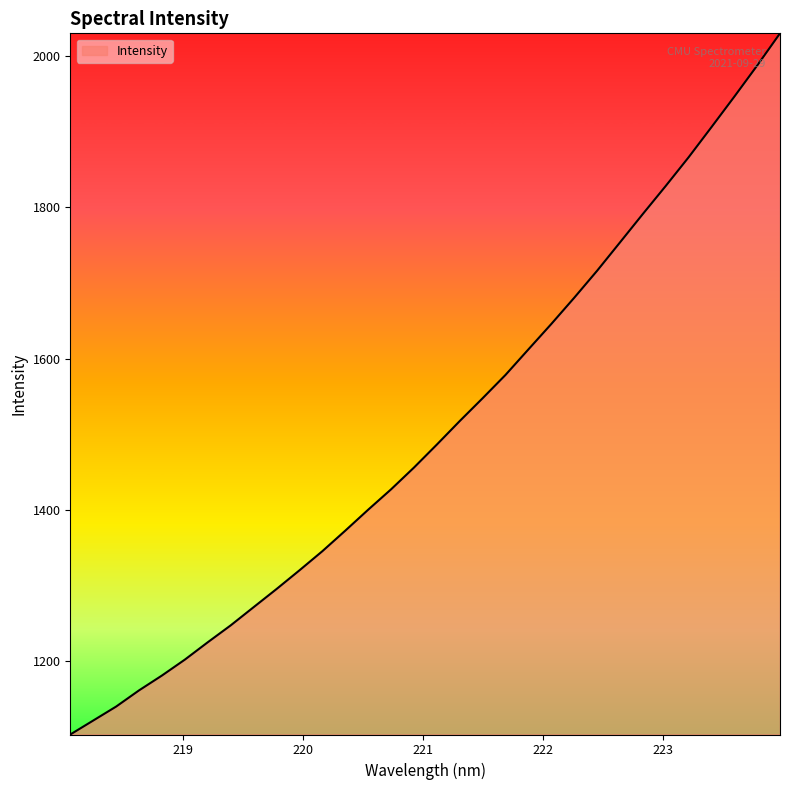

What is the minimum value shown in the chart?

1102.5